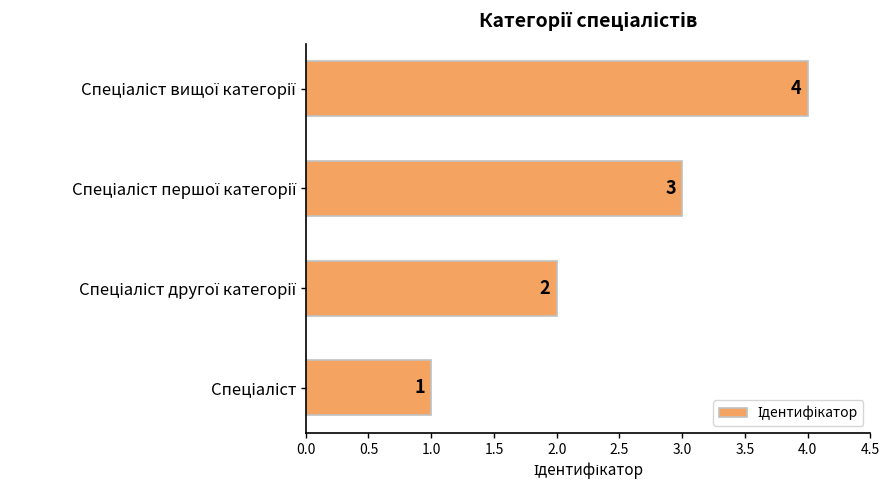

What is the greatest value displayed?

4